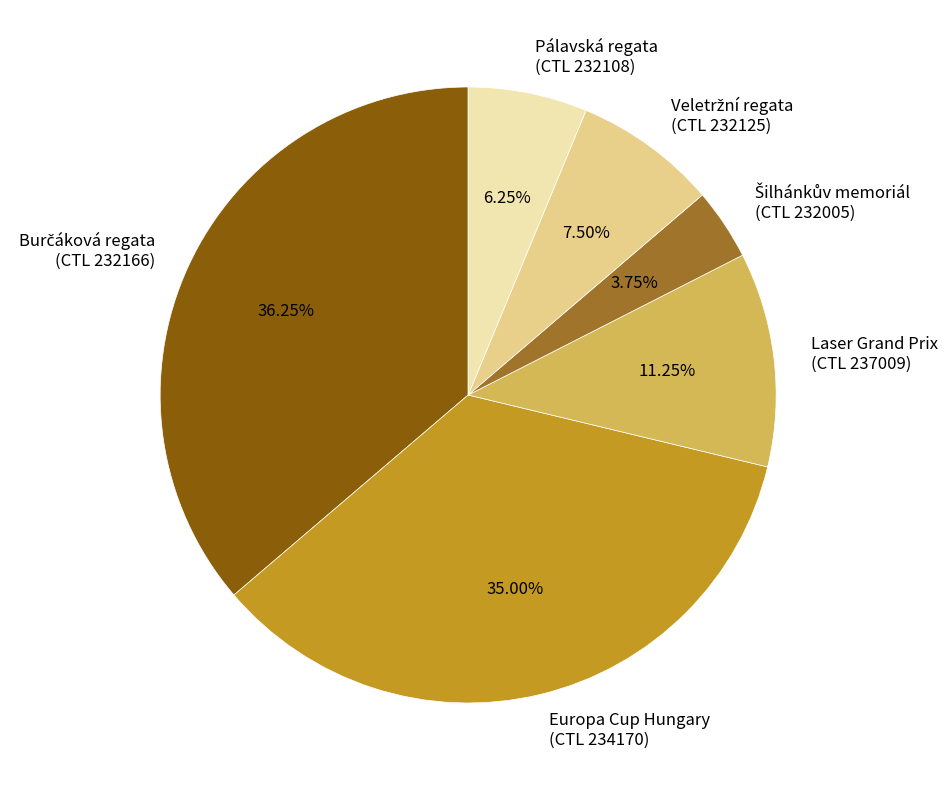

Is the sum of Europa Cup Hungary (CTL 234170) and Pálavská regata (CTL 232108) greater than half?

No